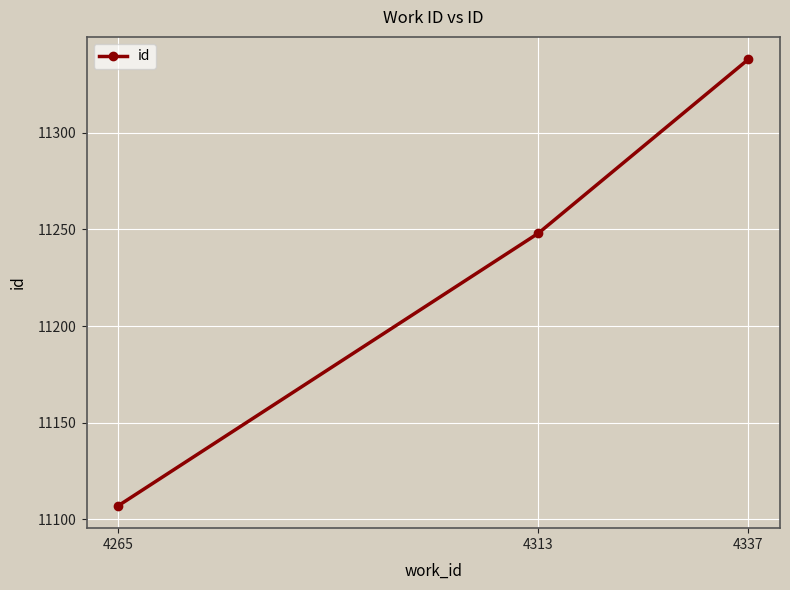

True or false: the data shows 11248 at 4313.

True